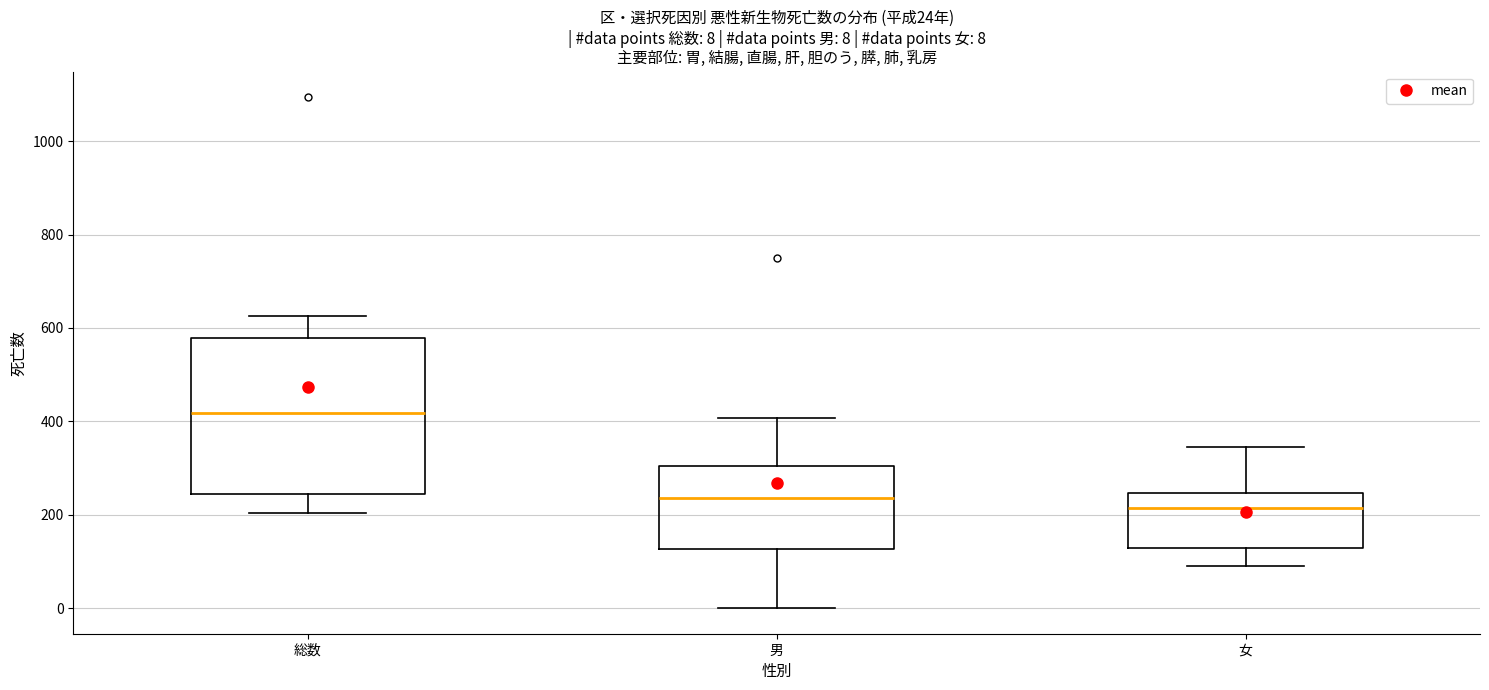

Which box has the lowest median line?

女